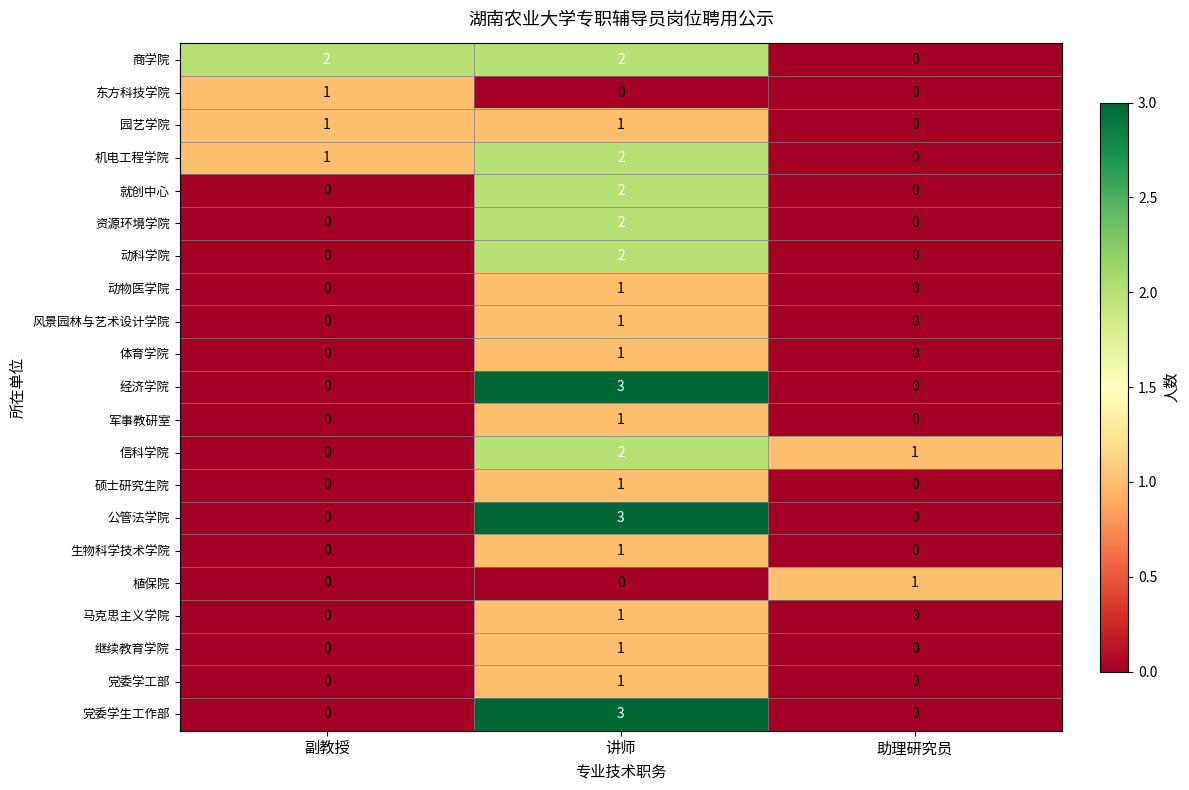

How many data points does each series have?

3